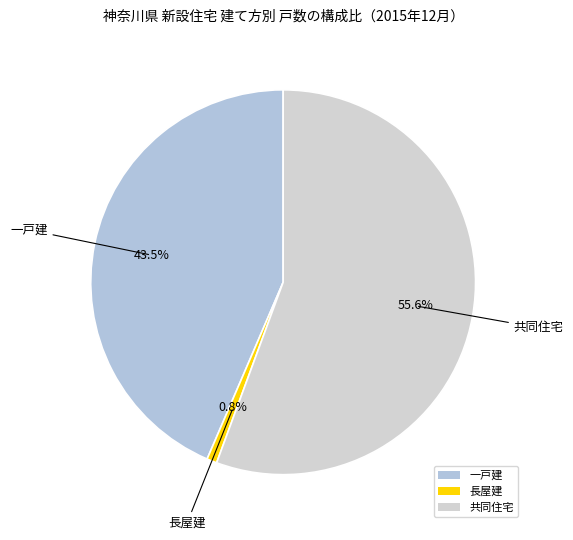

Which has a higher value, 長屋建 or 共同住宅?

共同住宅